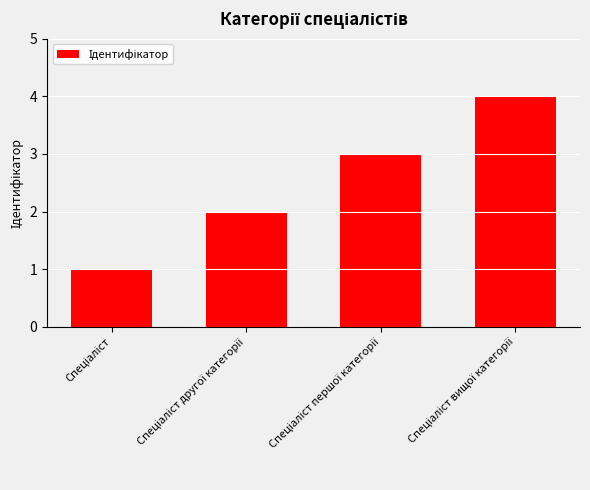

What is the greatest value displayed?

4